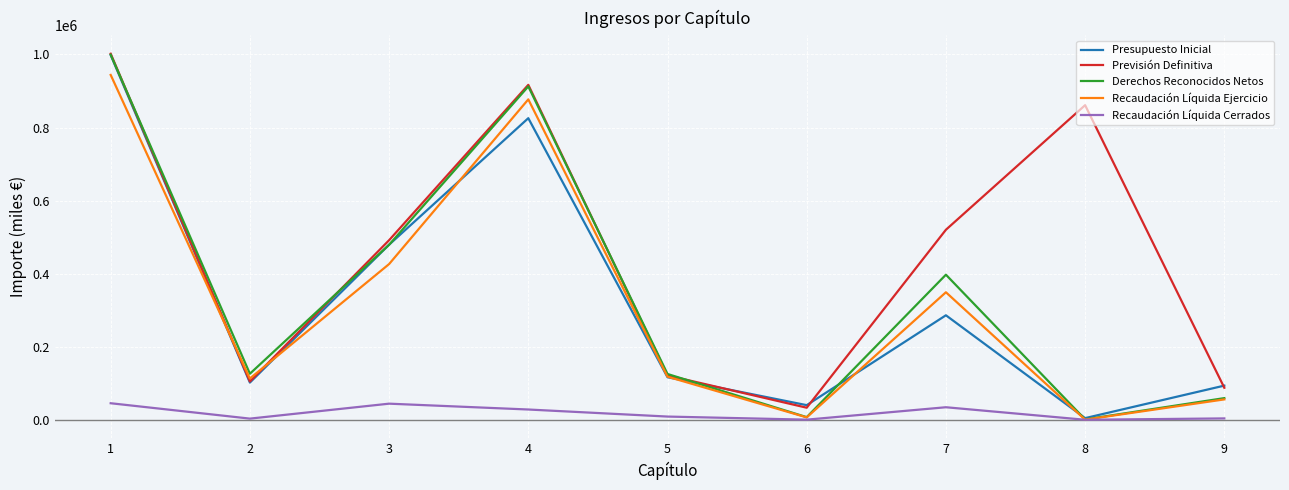

Where is Presupuesto Inicial nearest to the value 501531?

3